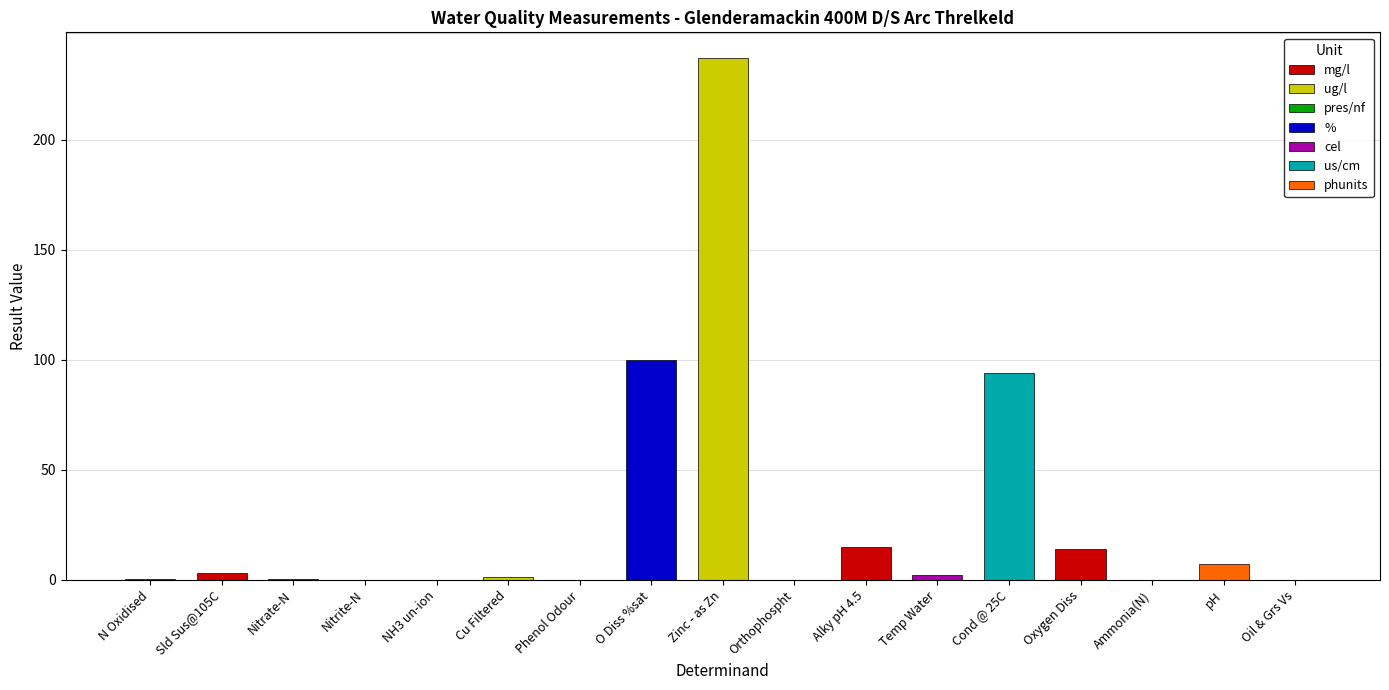

At which category does the chart reach its peak across all series?

Zinc - as Zn